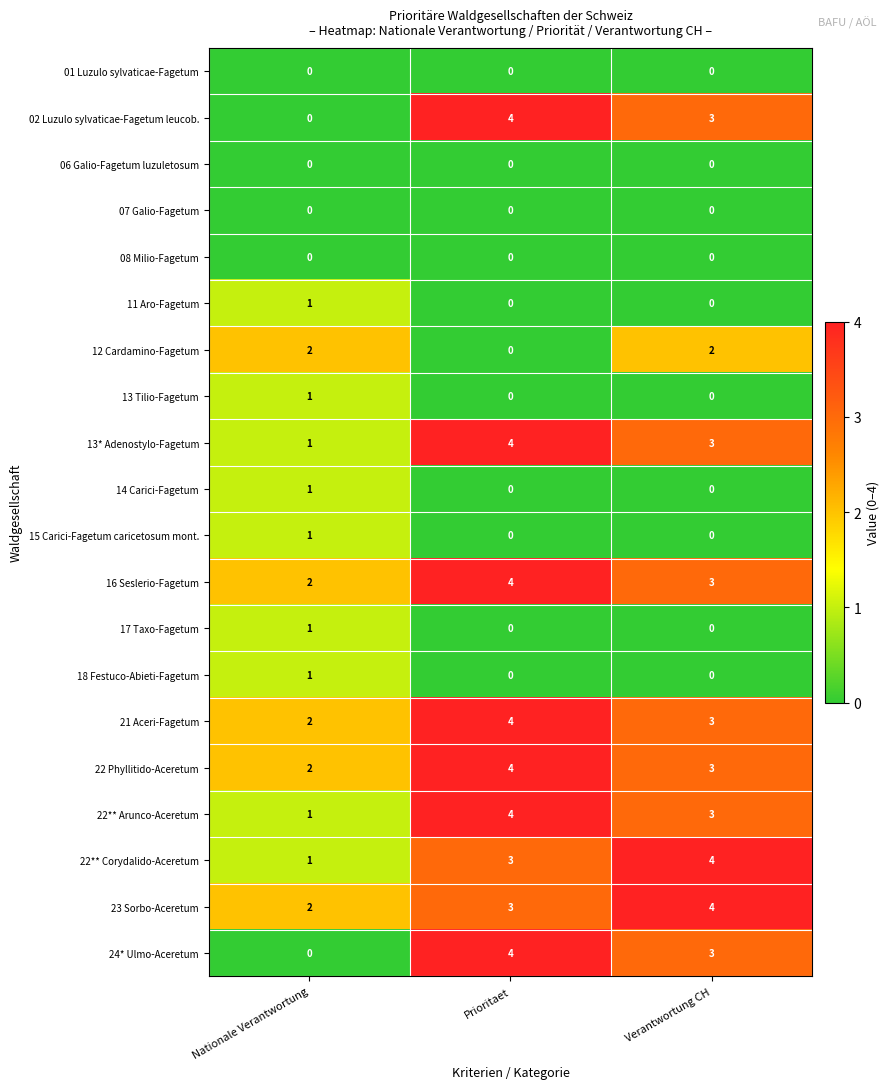

What is the total value across all series at Verantwortung CH?

31